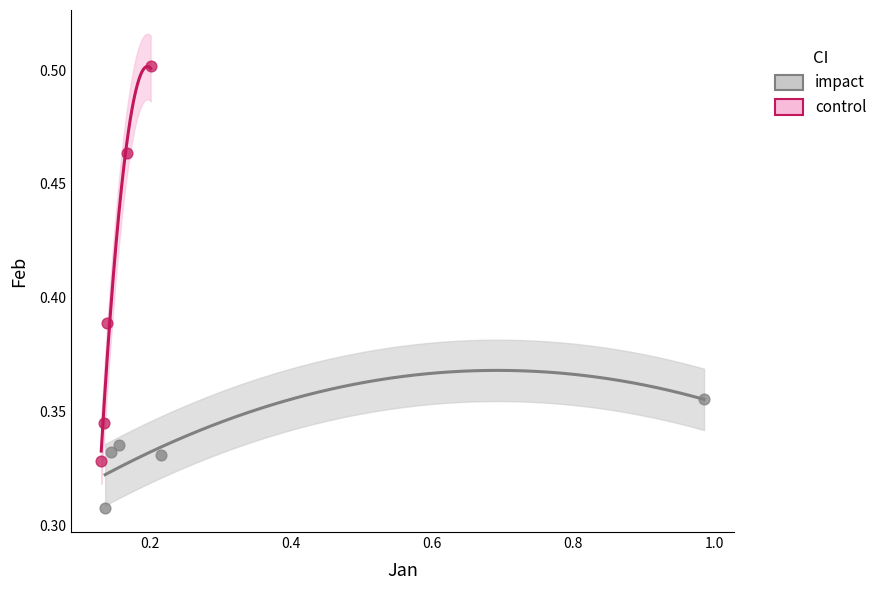

Which series reaches the minimum Y coordinate?

impact